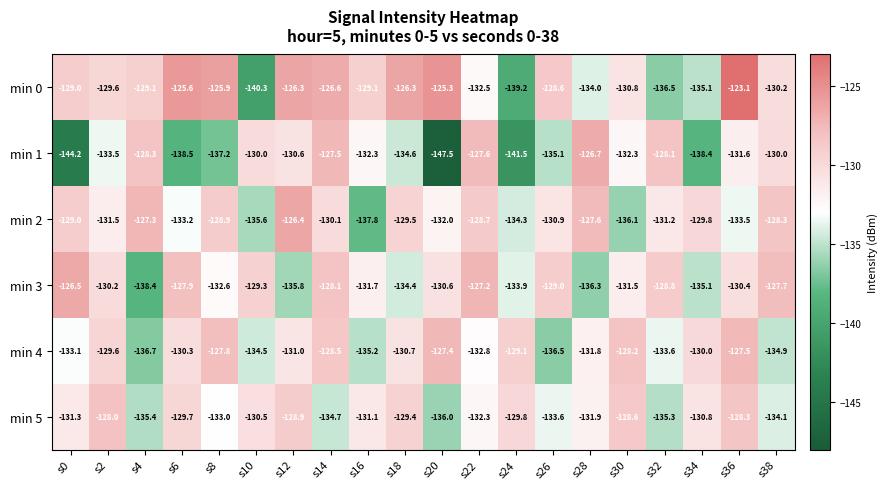

What is the average value of the min 4 series?

-131.5